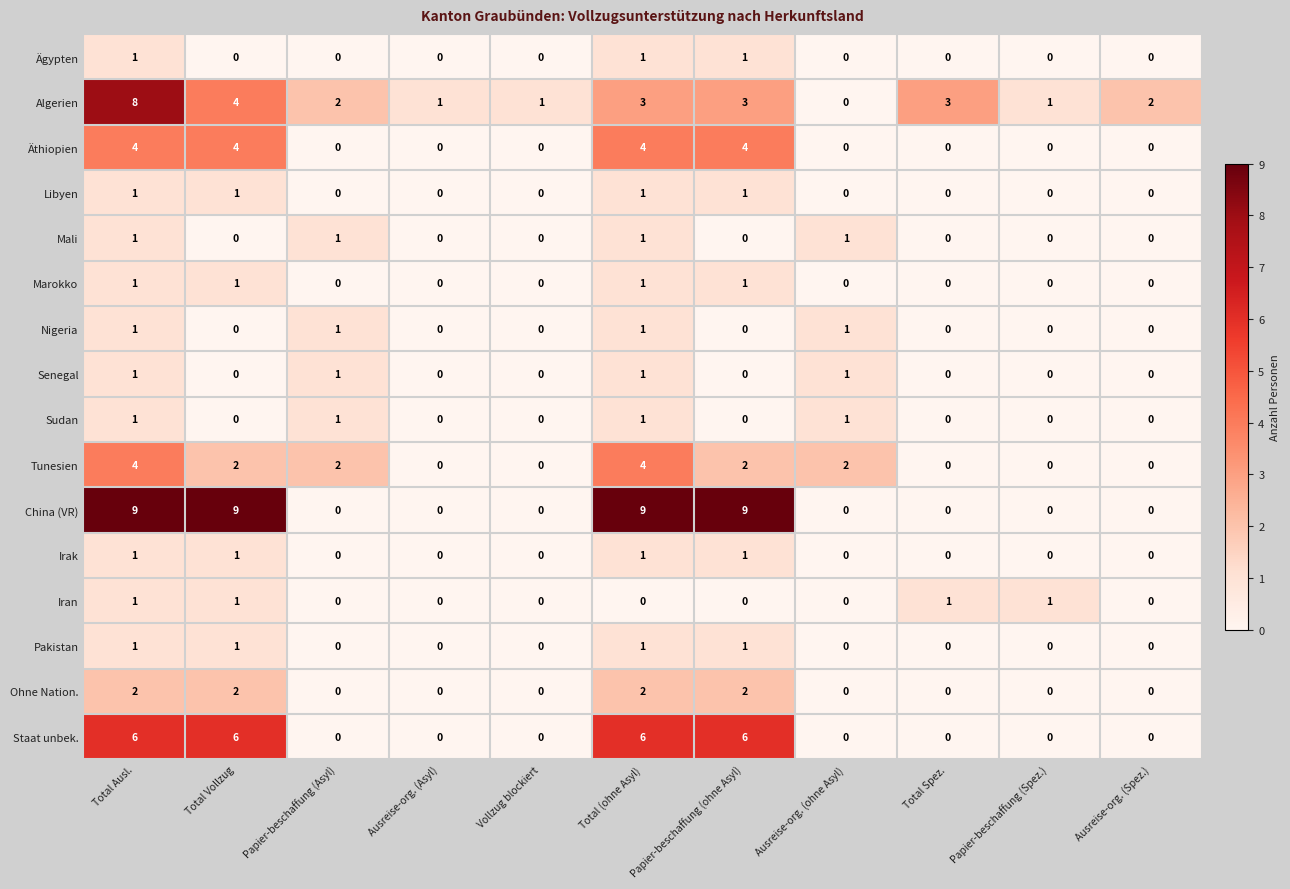

Which series has the largest range (max minus min)?

China (VR)